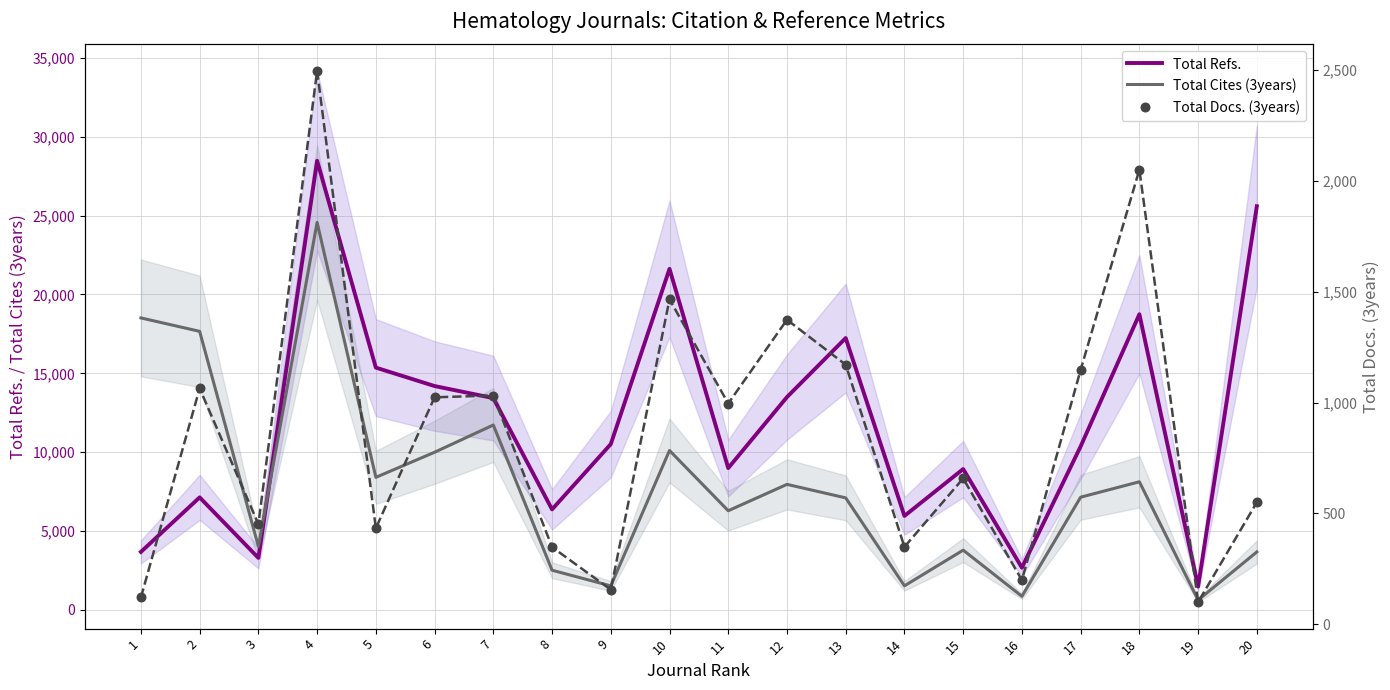

What is the total value across all series at 9?

12191